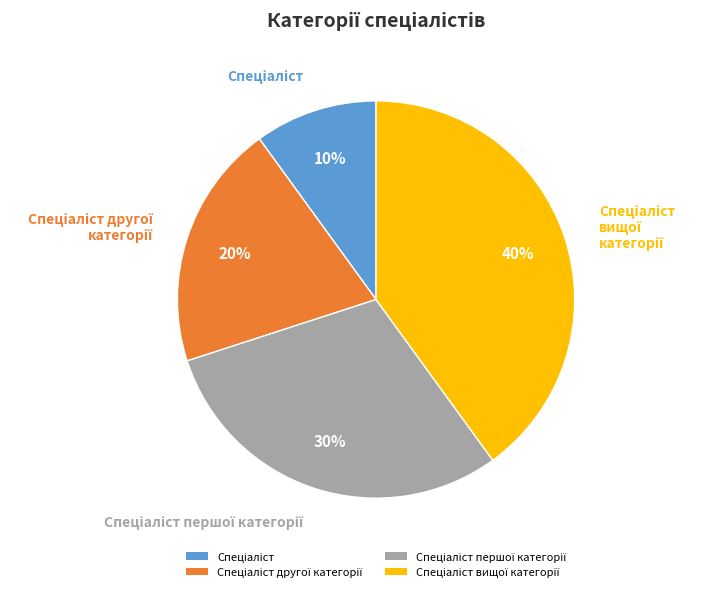

To the nearest percent, what is the average slice percentage?

25%